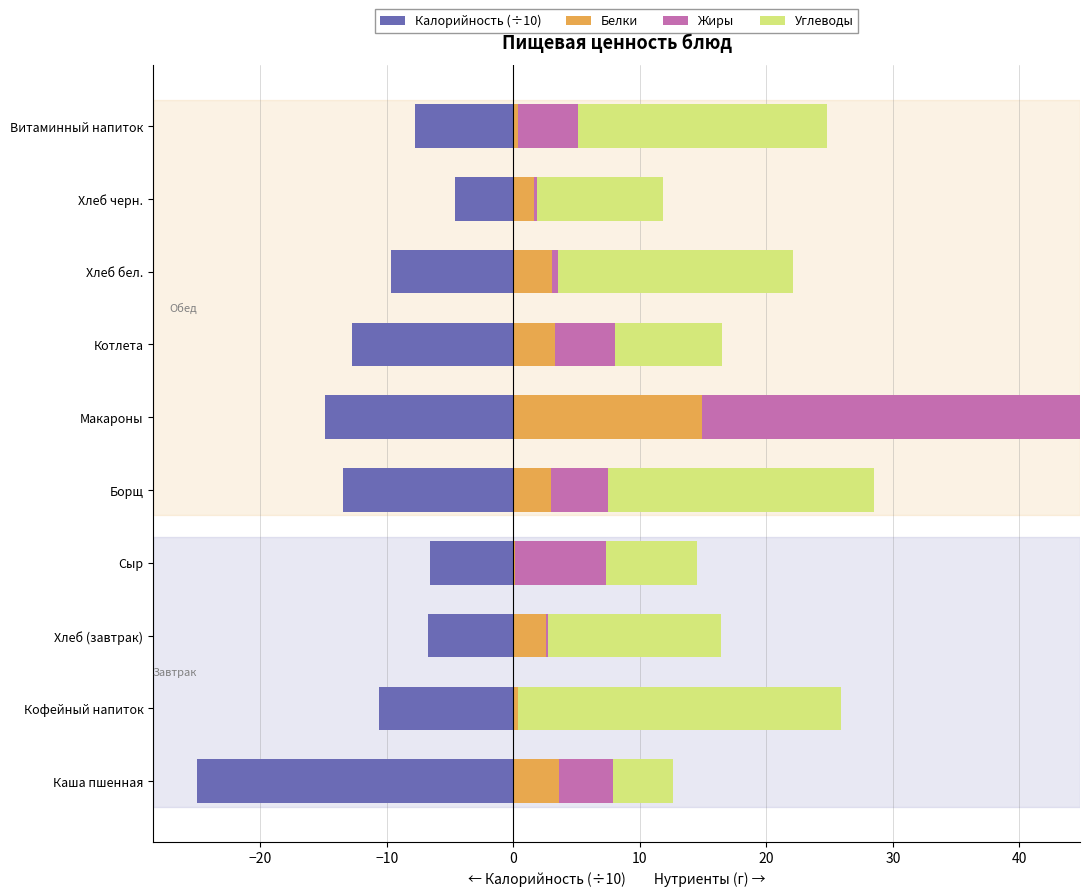

Does the chart contain any negative values?

Yes